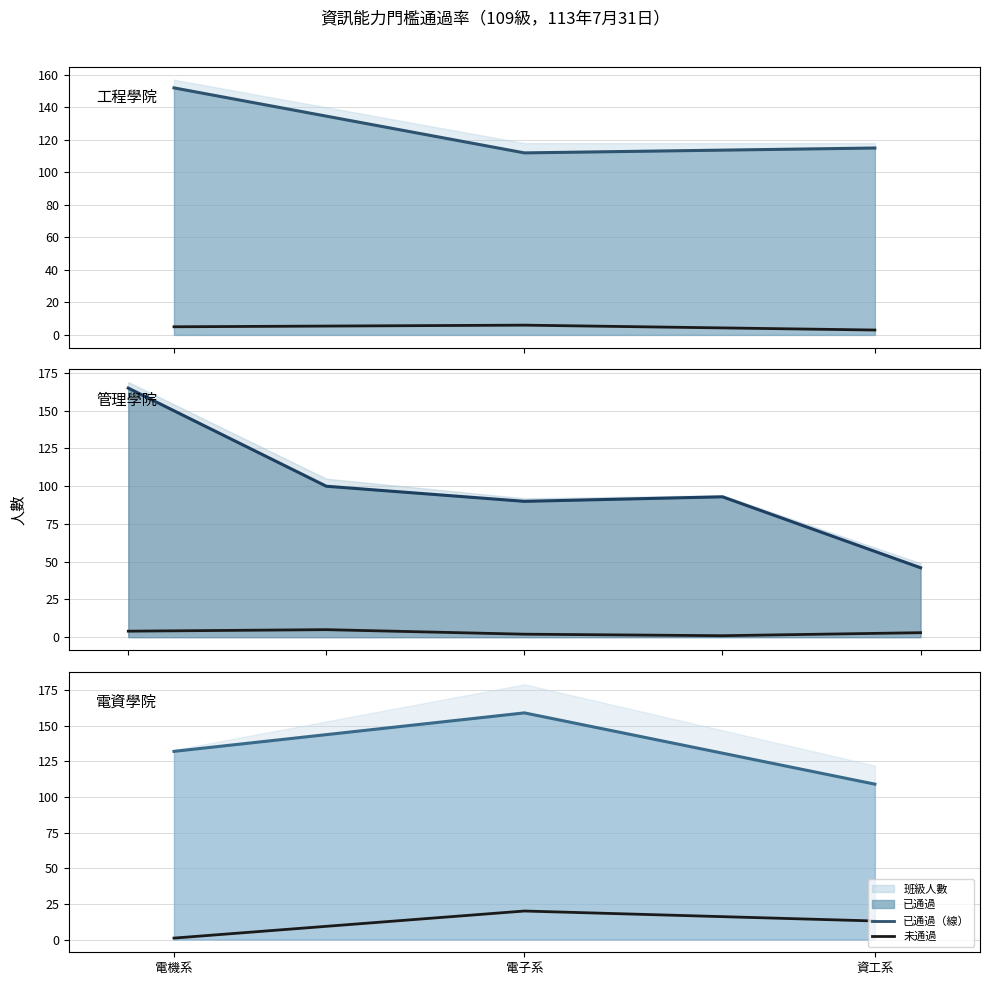

What is the spread (max minus min) of values at 資工系?

96